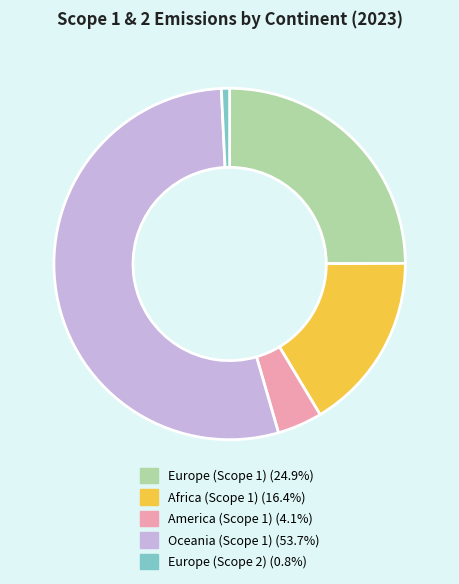

Is there a majority slice in this chart?

Yes